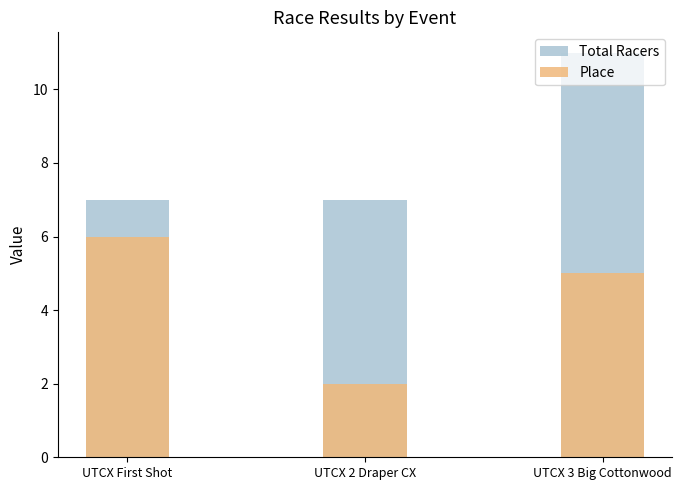

Reading right to left, what are all the values shown in this chart?

Total Racers: 11	7	7
Place: 5	2	6